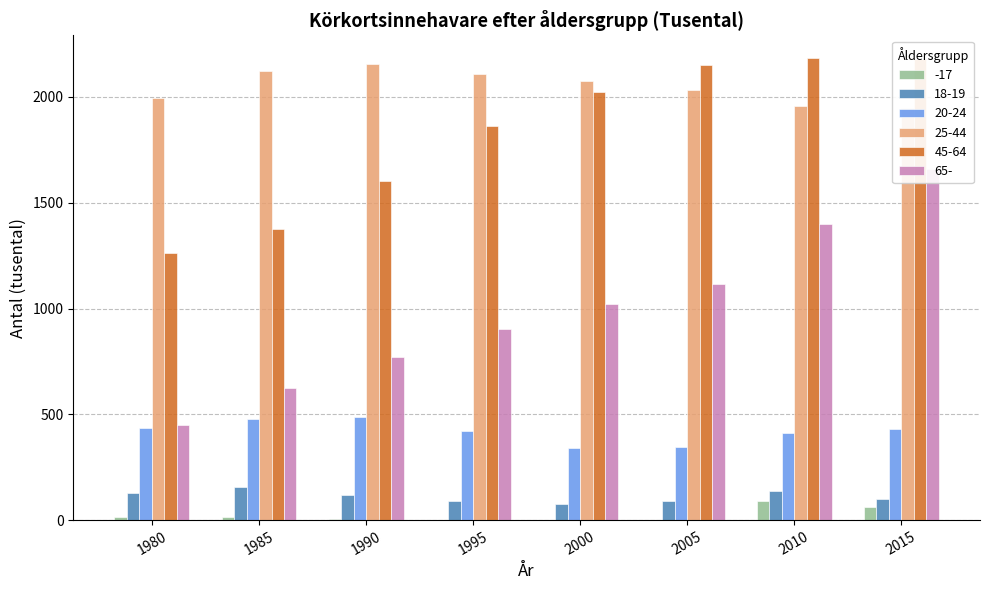

Reading left to right, list all the values displayed in this chart.

-17: 15	14	4	2	1	1	88	62
18-19: 128	156	120	89	76	90	138	101
20-24: 435	477	488	422	340	345	410	431
25-44: 1997	2123	2156	2110	2074	2034	1955	1948
45-64: 1264	1378	1601	1861	2025	2149	2182	2178
65-: 448	625	773	903	1019	1116	1399	1659